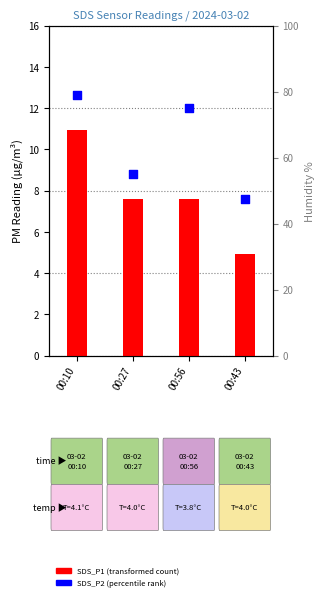

Which series contains the lowest Y value?

SDS_P1 (PM1)